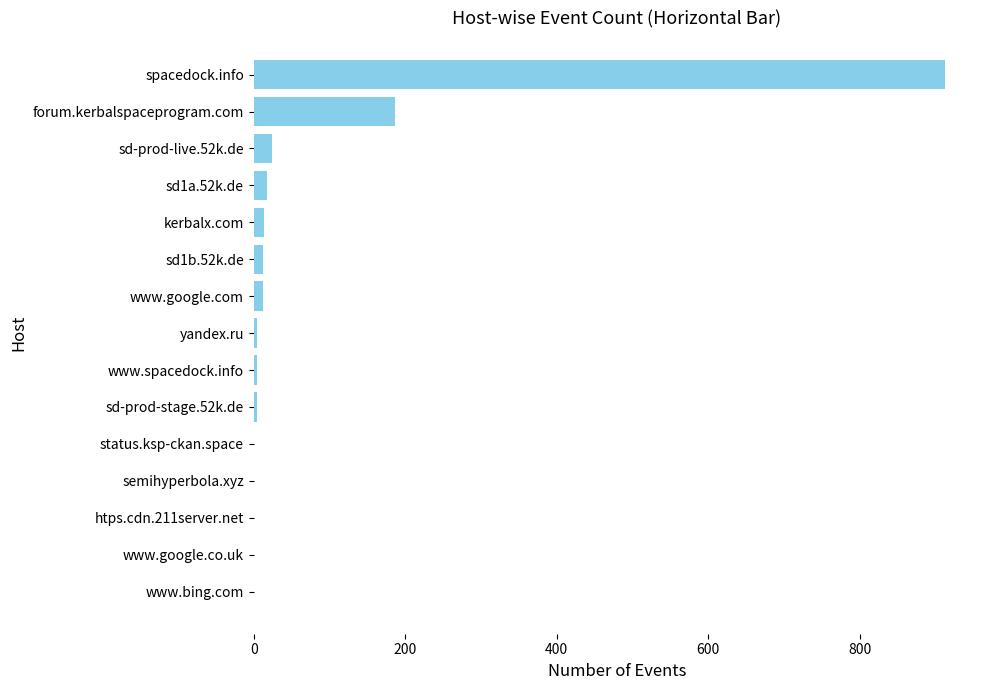

How many data points does each series have?

15